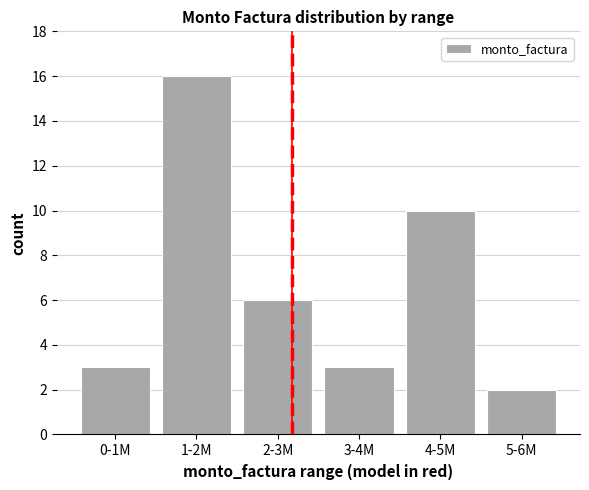

At which label does the data first exceed 6?

1-2M